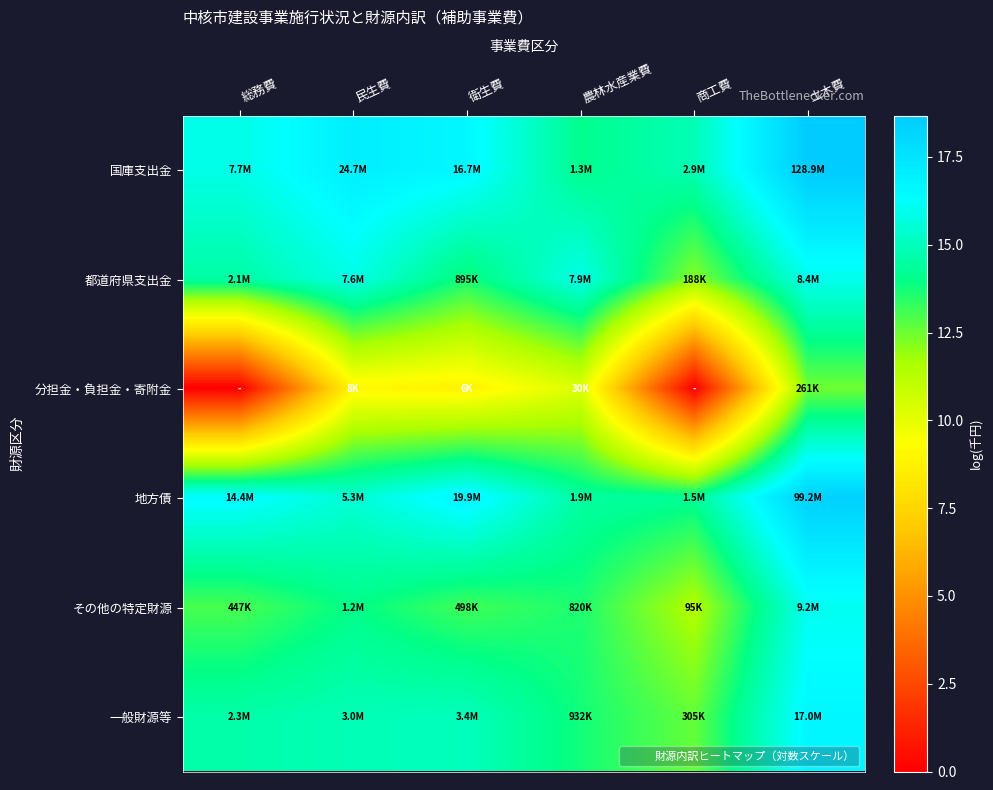

Rank the series at 農林水産業費 from lowest to highest value.

分担金・負担金・寄附金, その他の特定財源, 一般財源等, 国庫支出金, 地方債, 都道府県支出金